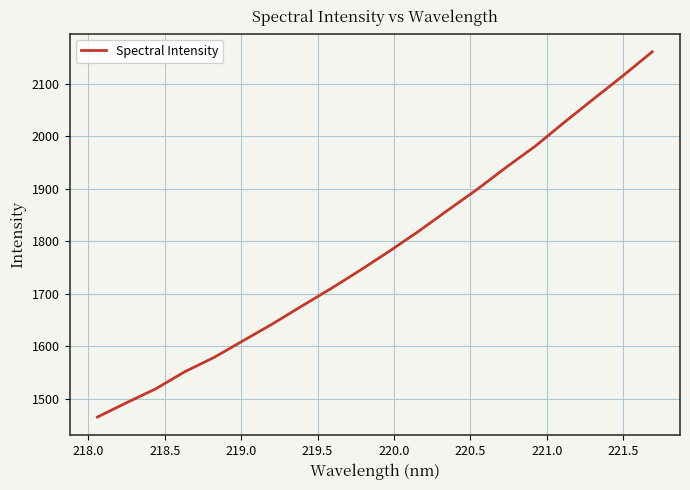

What is the greatest value displayed?

2160.7